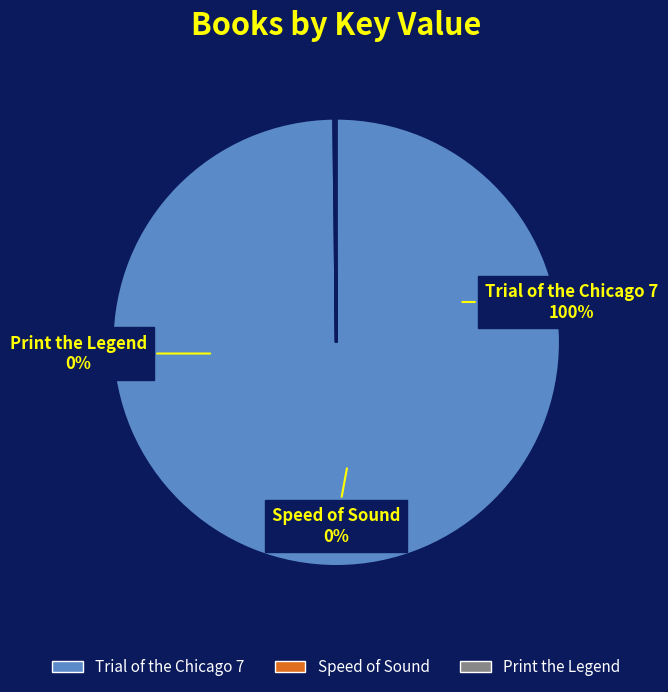

How many segments does this pie chart have?

3